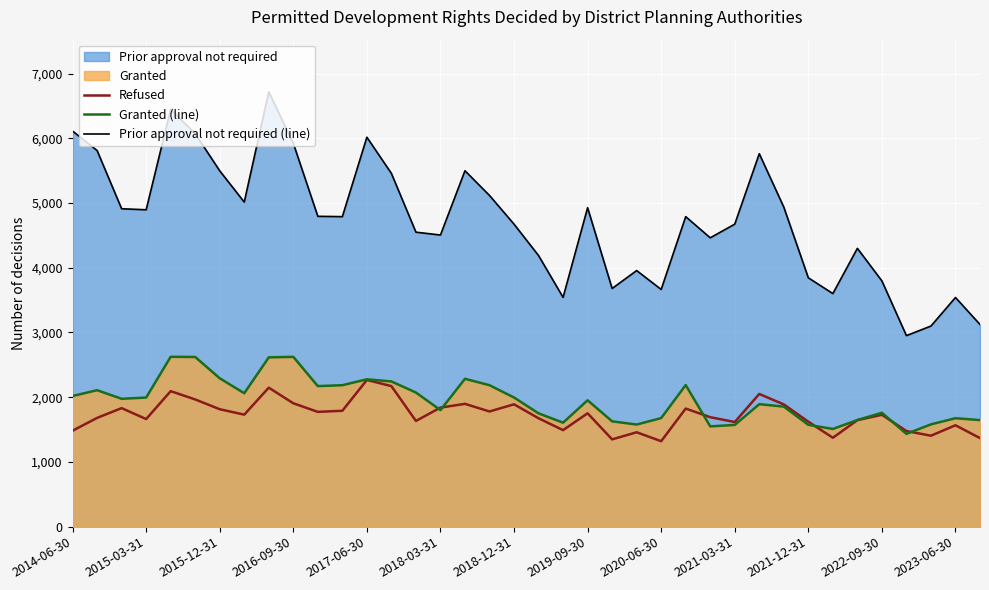

What is the lowest value of the Prior approval not required (line) series?

2951